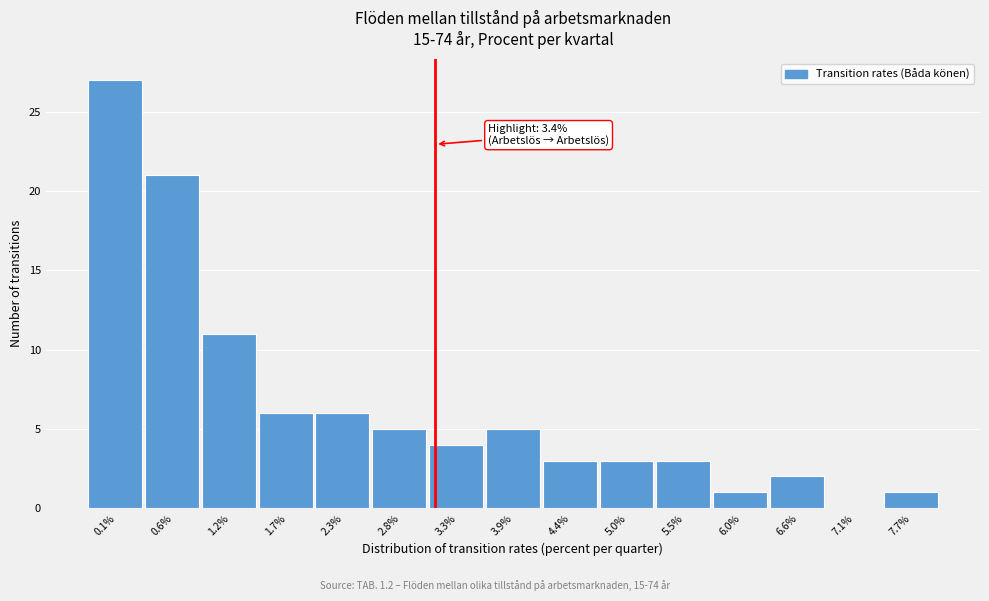

Reading left to right, what are all the values shown in this chart?

0.1%=27	0.6%=21	1.2%=11	1.7%=6	2.3%=6	2.8%=5	3.3%=4	3.9%=5	4.4%=3	5.0%=3	5.5%=3	6.0%=1	6.6%=2	7.1%=0	7.7%=1